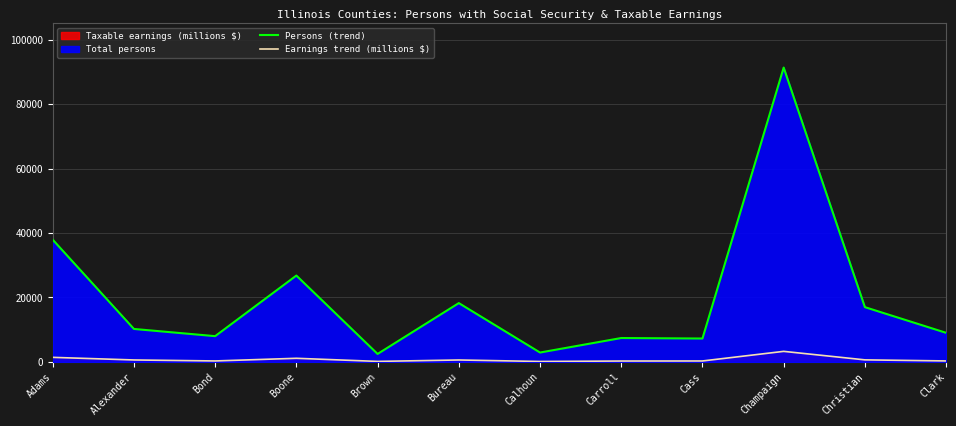

What position from the left is Bureau?

6